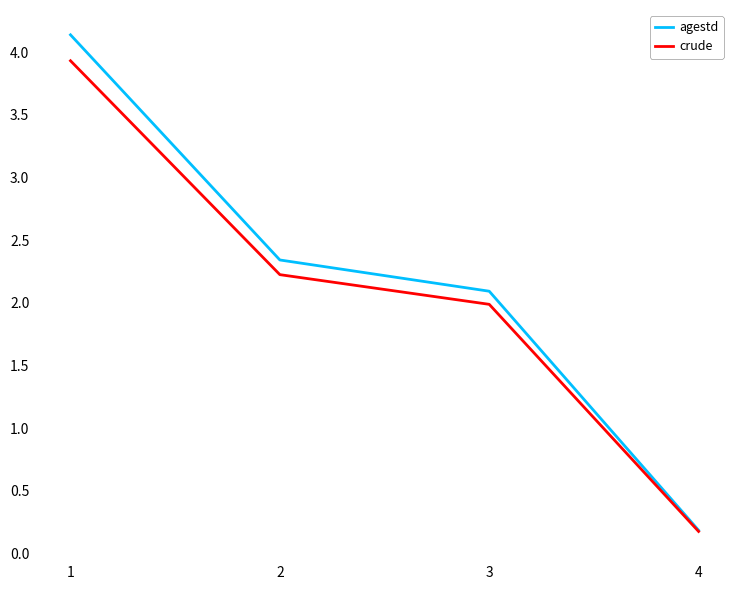

What is the total value across all series at 2?

4.6